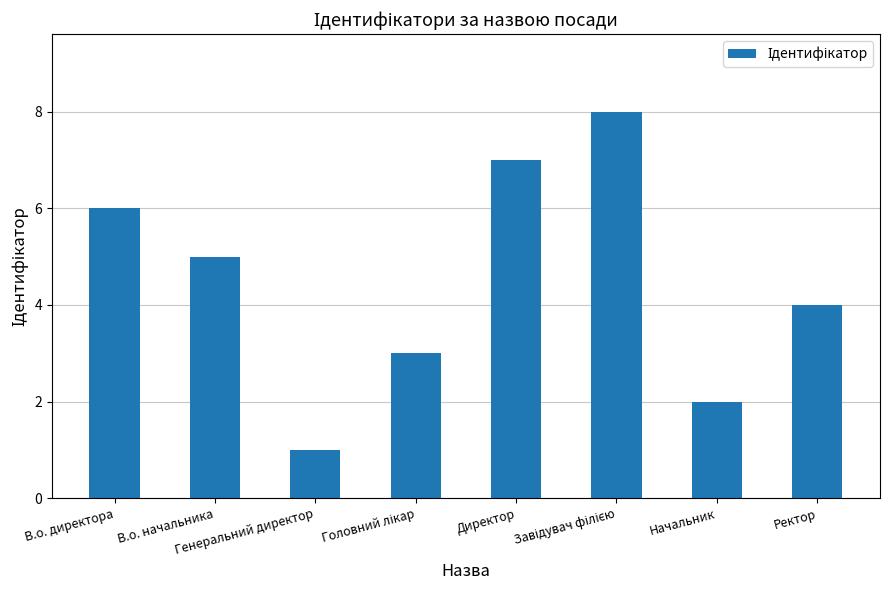

What is the greatest value displayed?

8